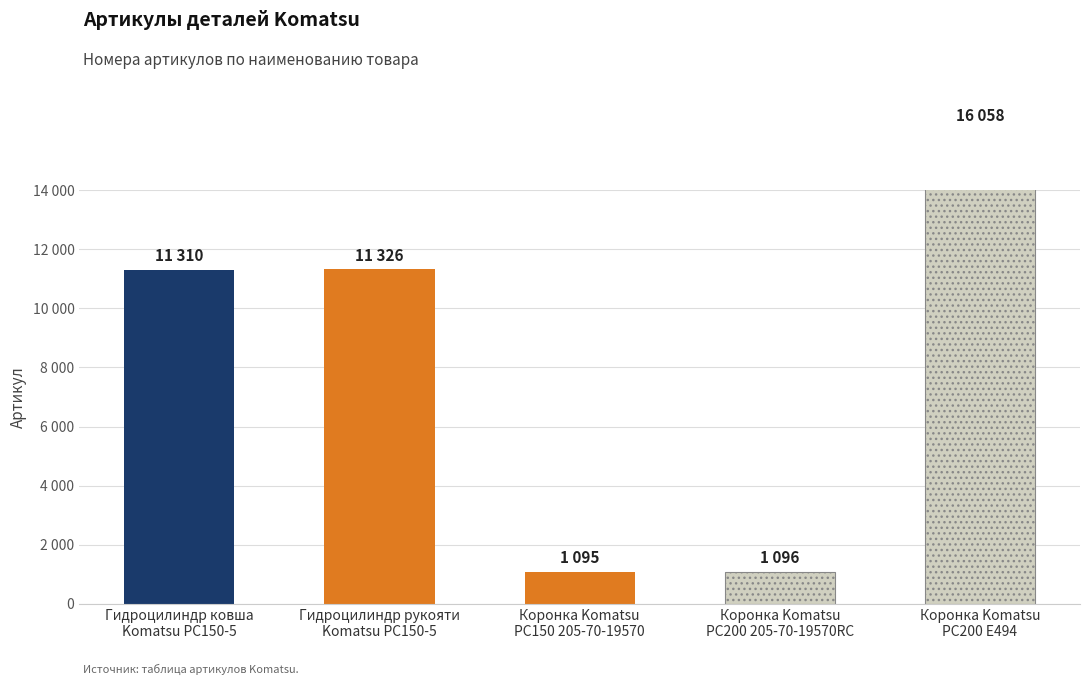

Which category has the lowest value across all series?

Коронка Komatsu
PC150 205-70-19570